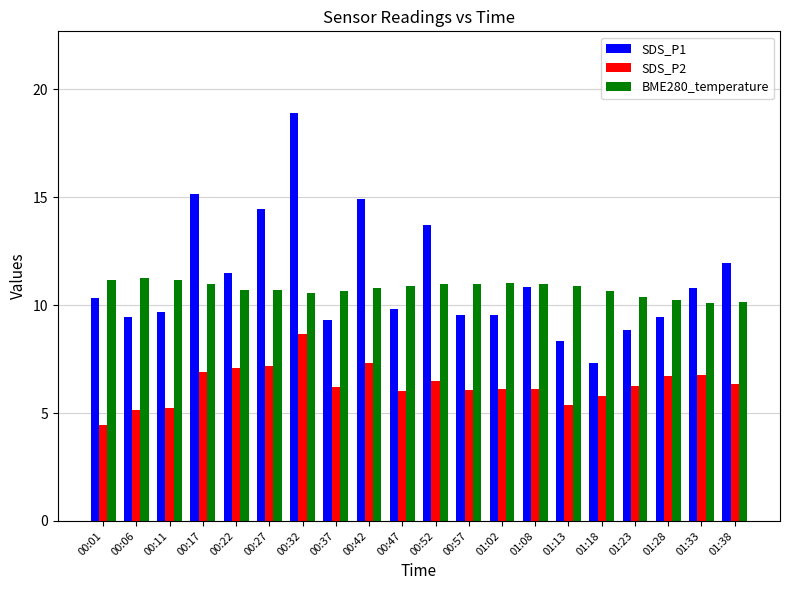

What is the sum of the SDS_P1 values at 00:57 and 01:38?

21.5